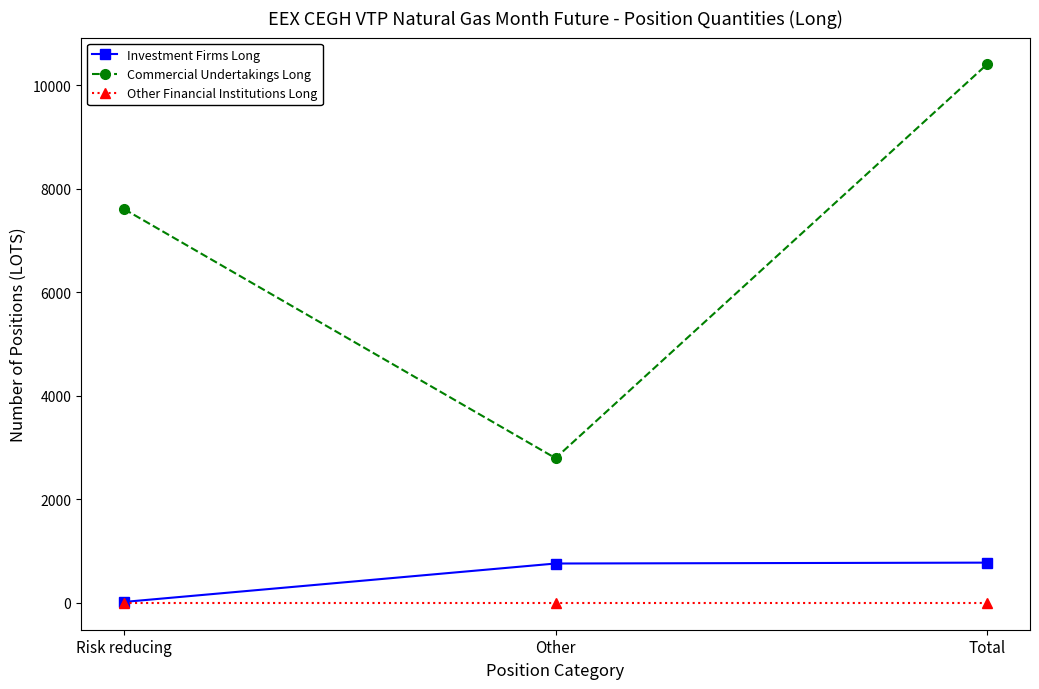

What is the label of the 1st point from the right?

Total